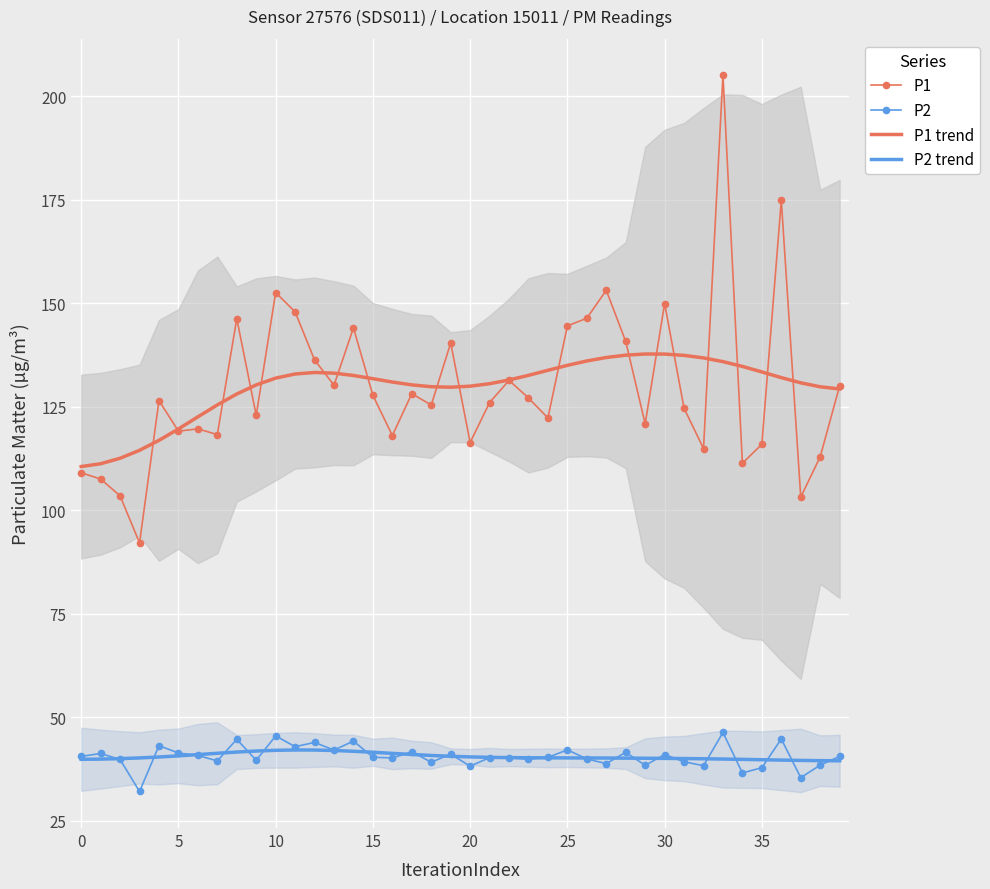

How many distinct data groups are displayed?

4